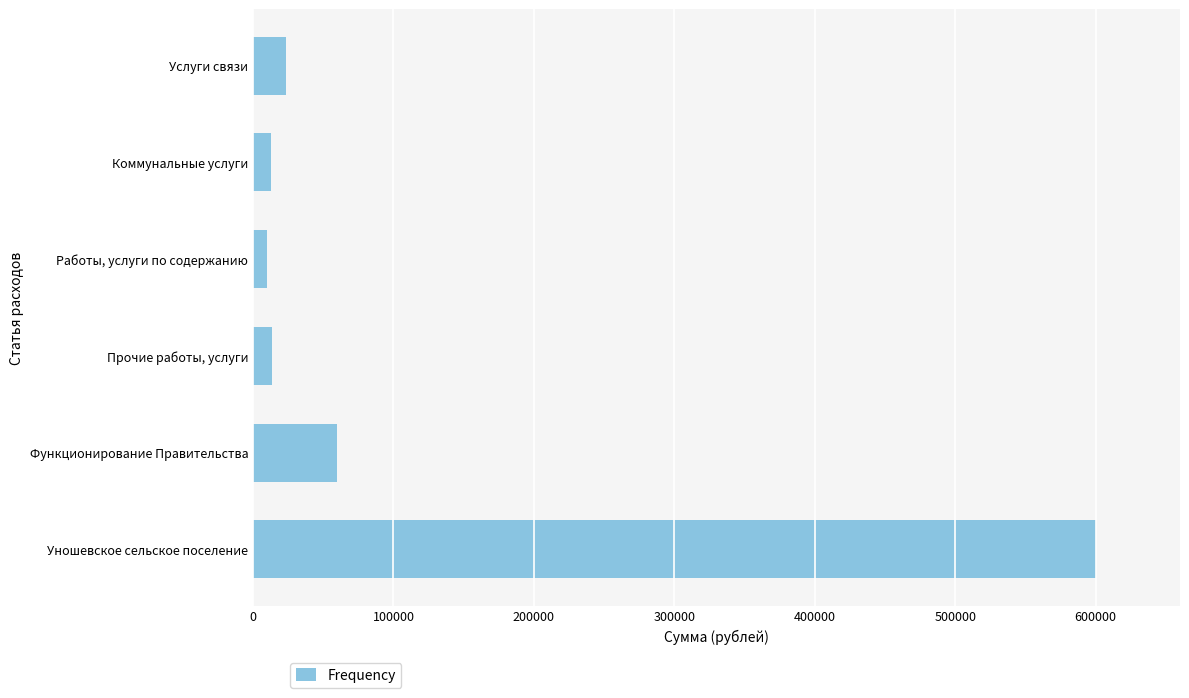

What is the maximum value shown in the chart?

600000